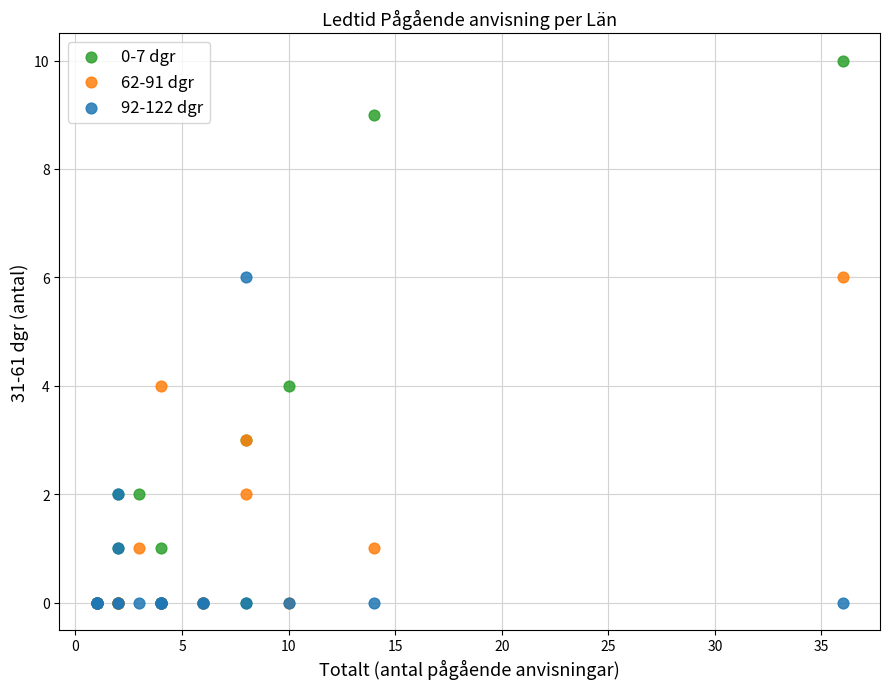

What are all the series names shown in the legend?

0-7 dgr, 62-91 dgr, 92-122 dgr